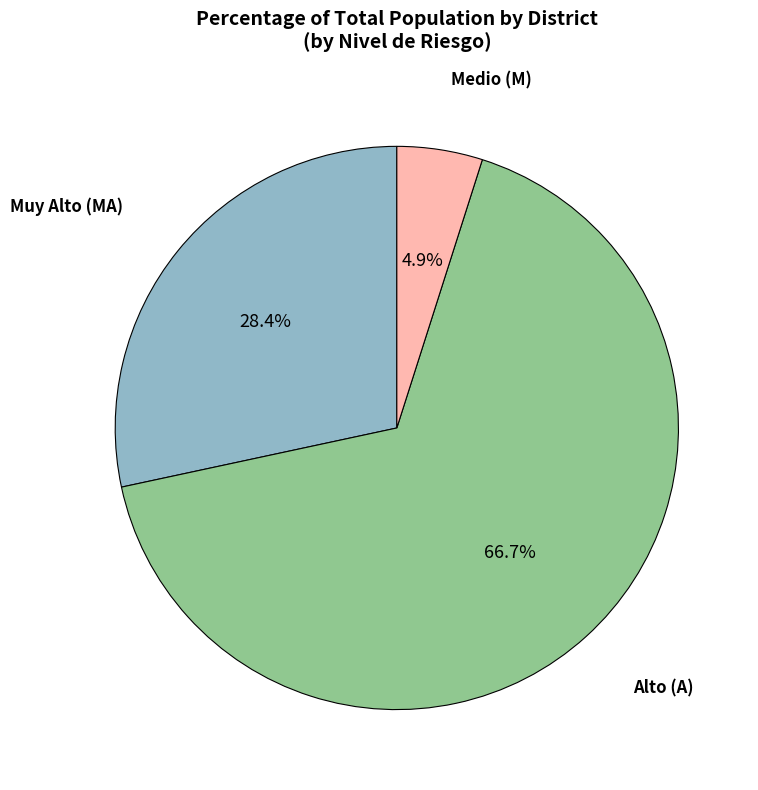

What is the ratio of the value at Muy Alto (MA) to the value at Alto (A)?

0.4